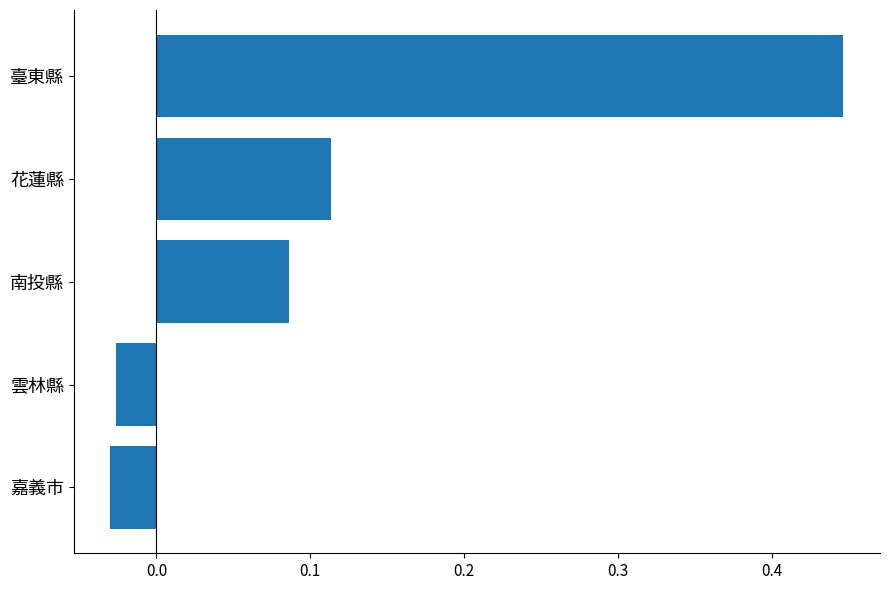

Which has a higher value, 花蓮縣 or 嘉義市?

花蓮縣